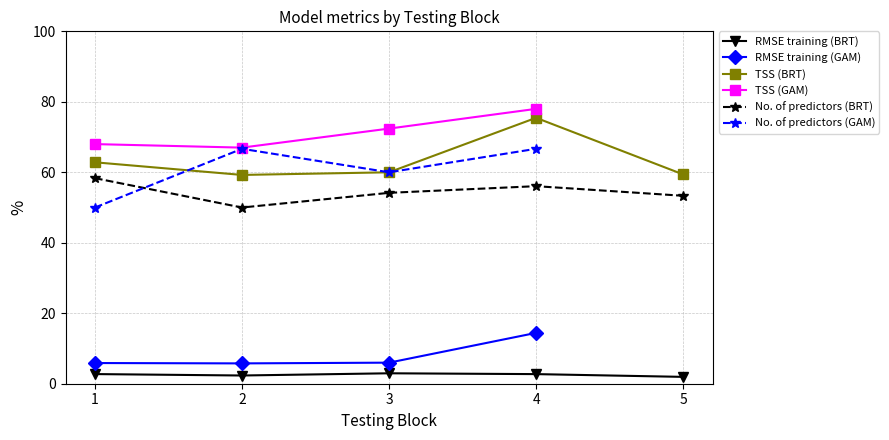

True or false: RMSE training (GAM) has more than 1 interior local peaks.

False